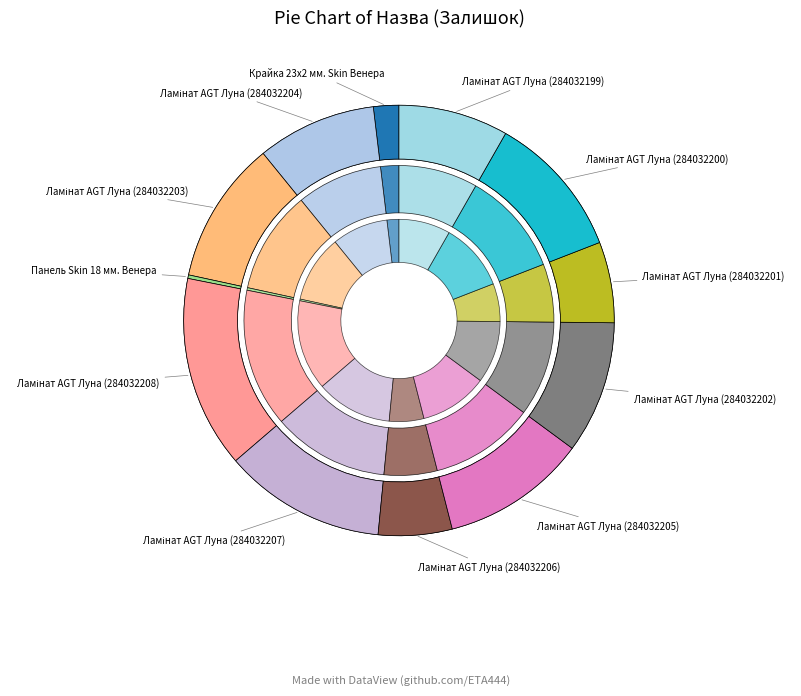

Which slice is the largest?

Ламінат AGT Луна (284032208)